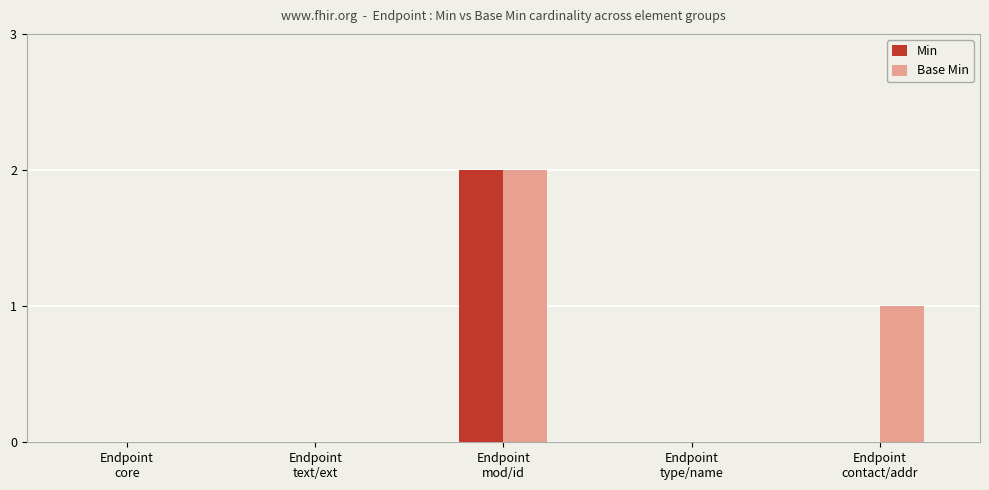

Is it true that Base Min equals 1 at Endpoint
mod/id?

False